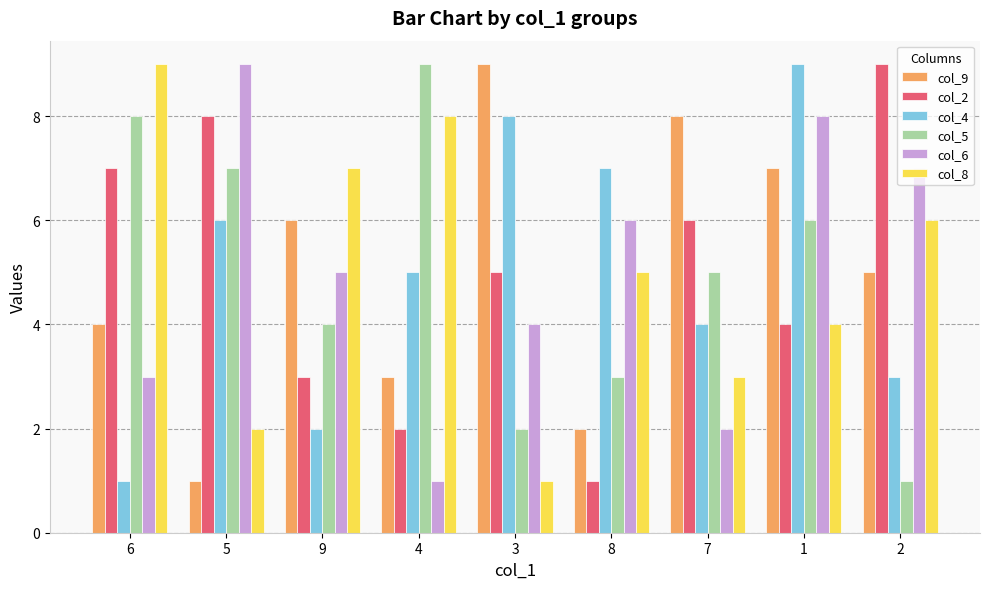

What is the highest value of the col_8 series?

9